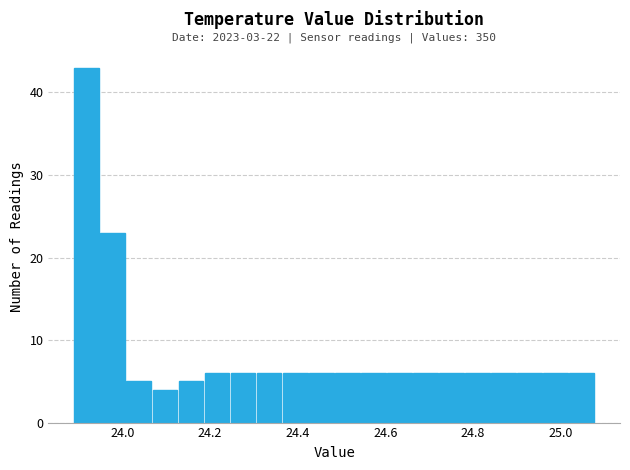

Read against the x-axis, roughly where is the centre of the tallest bar?

23.92